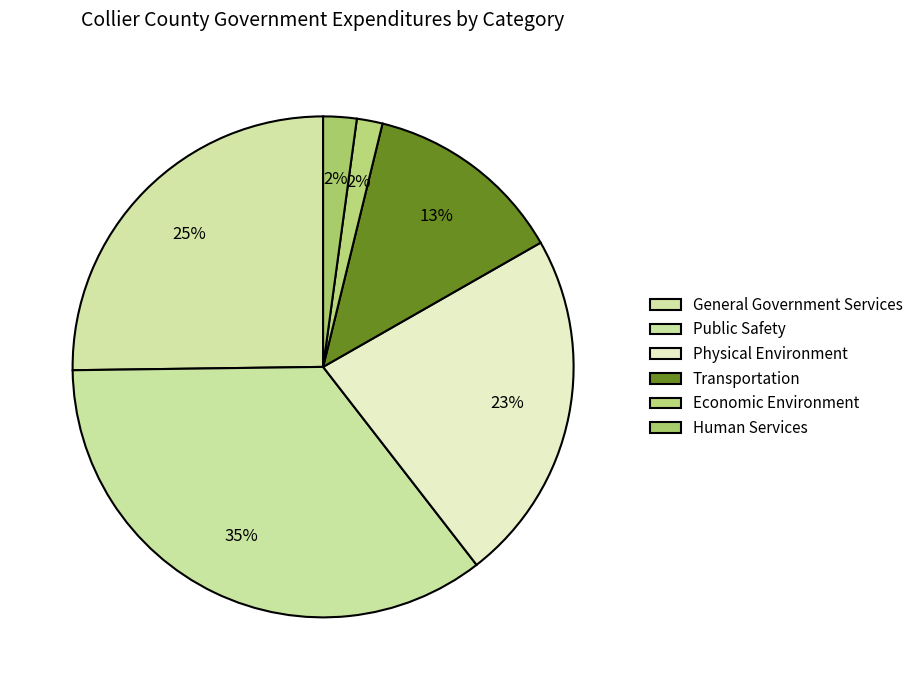

How many segments does this pie chart have?

6